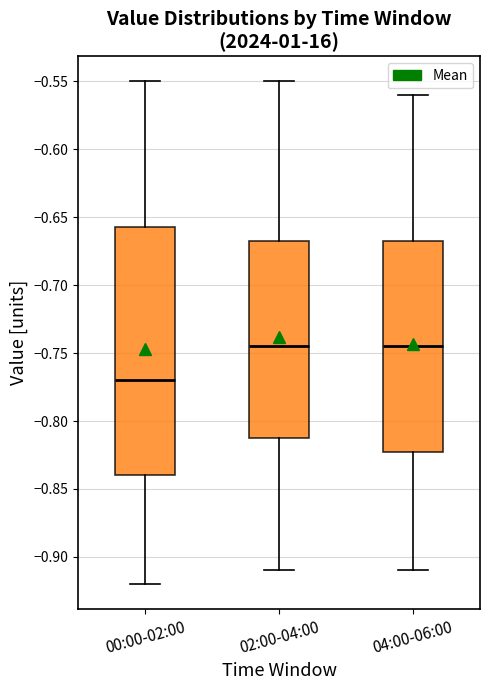

Reading left to right, transcribe this box plot: for each box, give where its median line is, the range the box spans, and where its two whiskers end, as read against the y-axis. The values are not printed on the chart, so give them approximately, as read against the axis.

00:00-02:00: median -0.770, box -0.840 to -0.655, whiskers -0.920 to -0.550
02:00-04:00: median -0.745, box -0.810 to -0.665, whiskers -0.910 to -0.550
04:00-06:00: median -0.745, box -0.820 to -0.665, whiskers -0.910 to -0.560